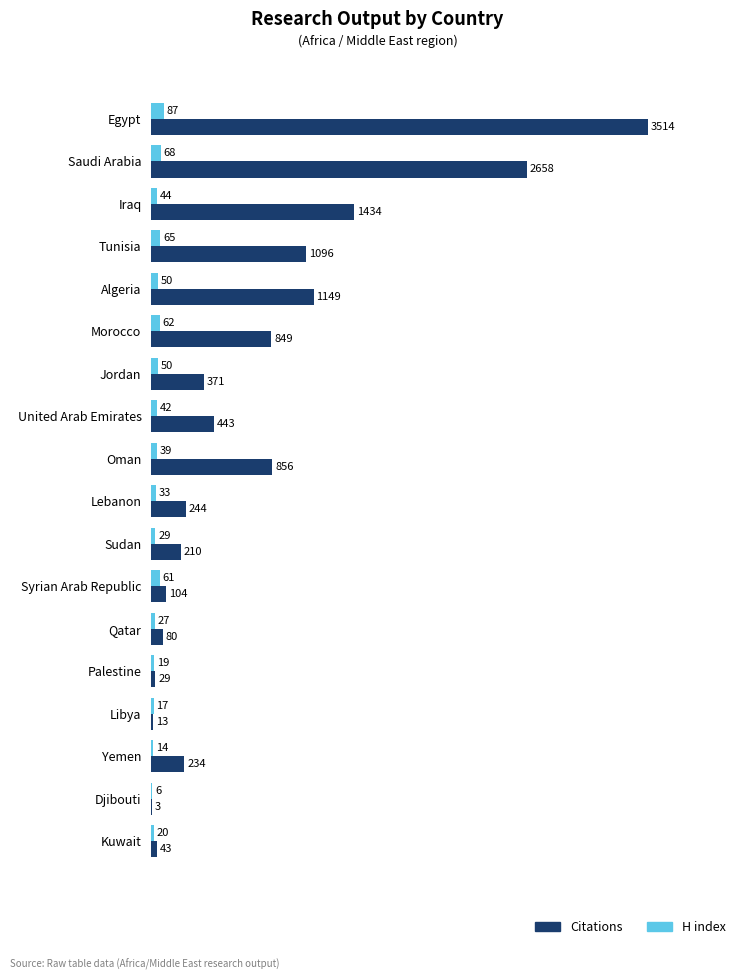

At which label does H index reach its peak?

Egypt